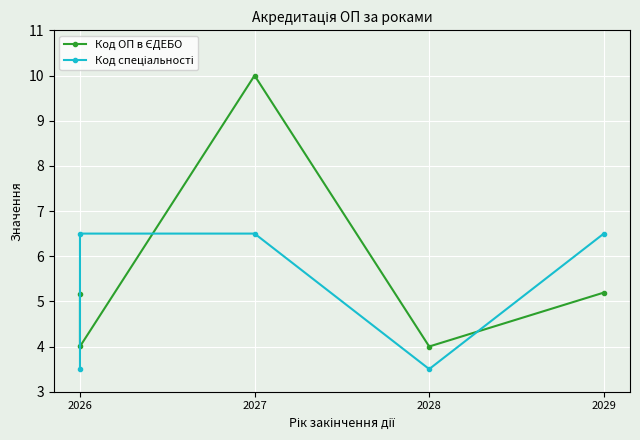

What is the value of the Код ОП в ЄДЕБО point at the 5th from the left?

5.2